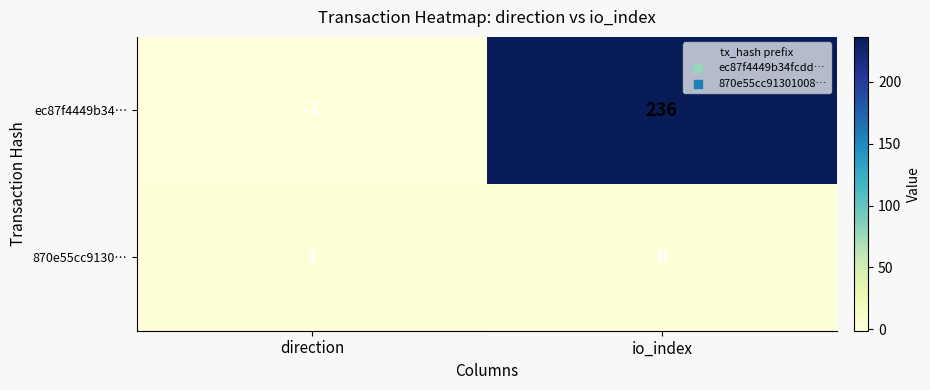

Which category has the highest value across all series?

io_index